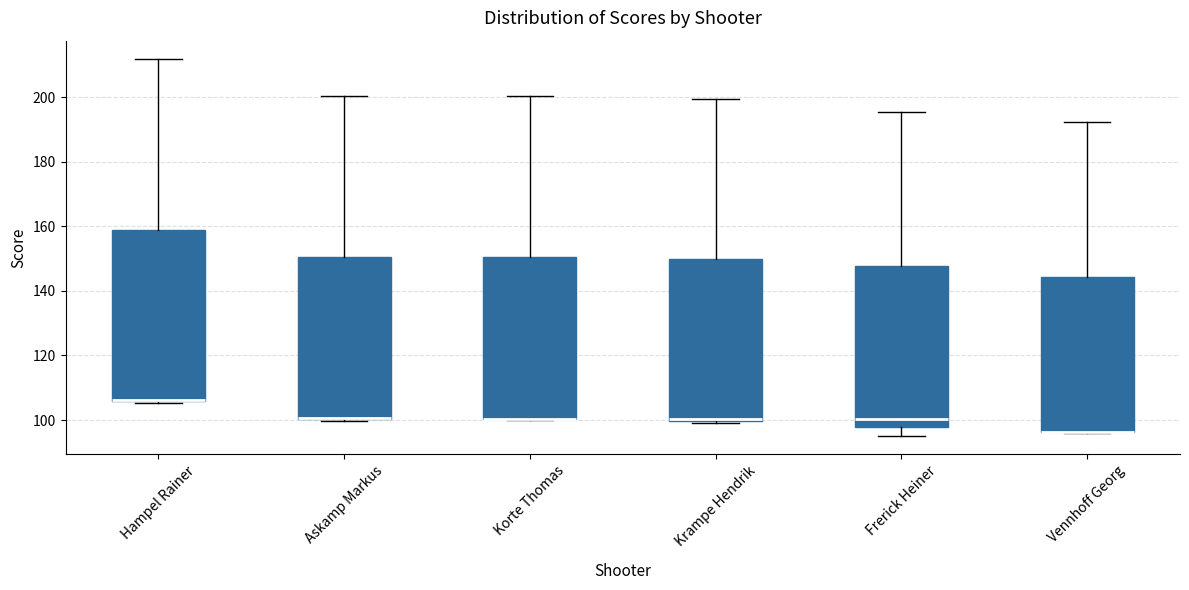

Which box is the tallest, from its lower edge to its upper edge?

Hampel Rainer